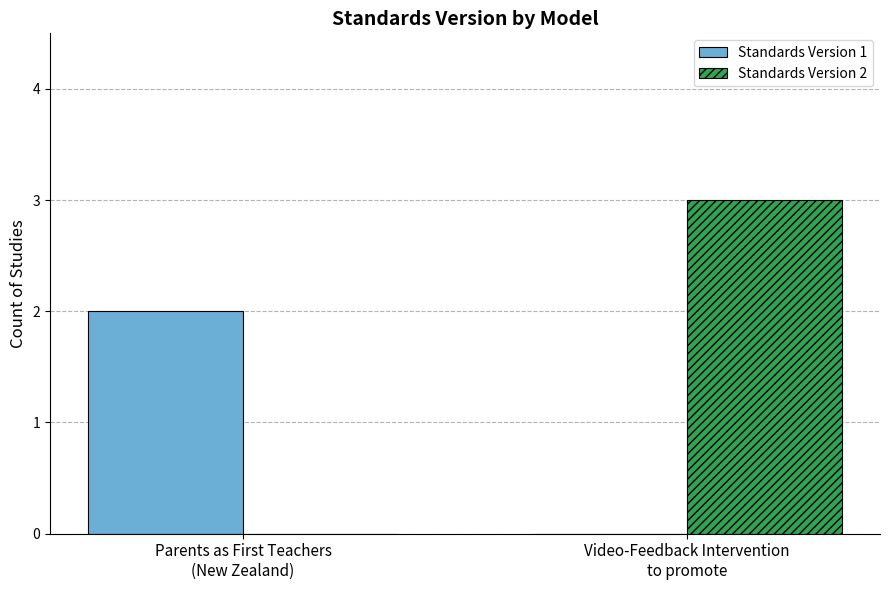

What is the average value of the Standards Version 1 series?

1